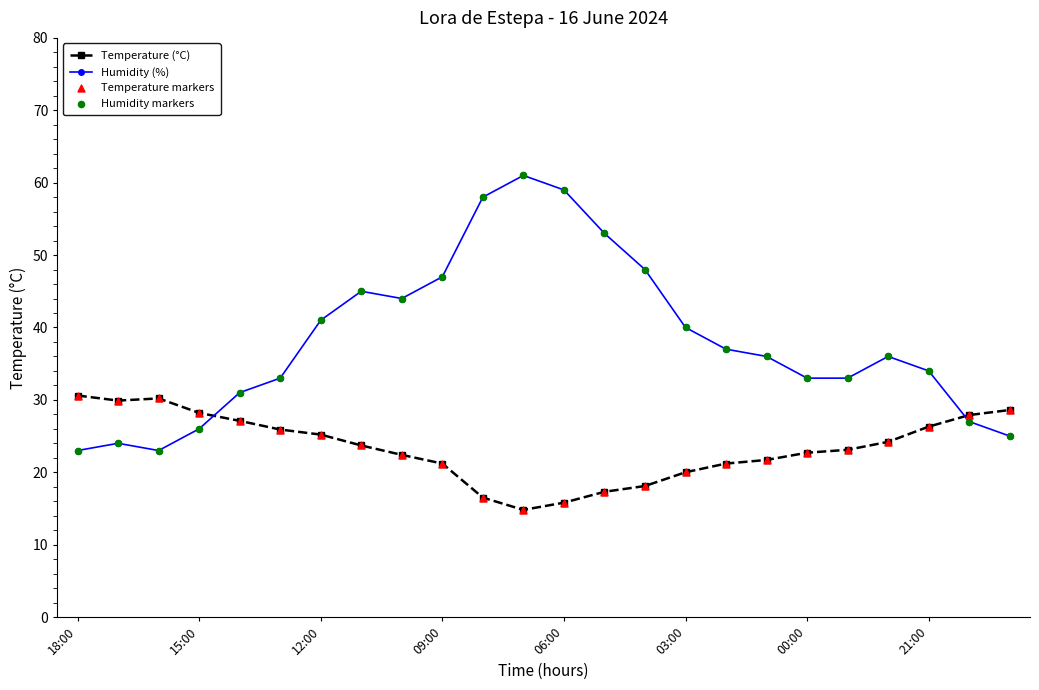

At how many categories does at least one series exceed 50?

4